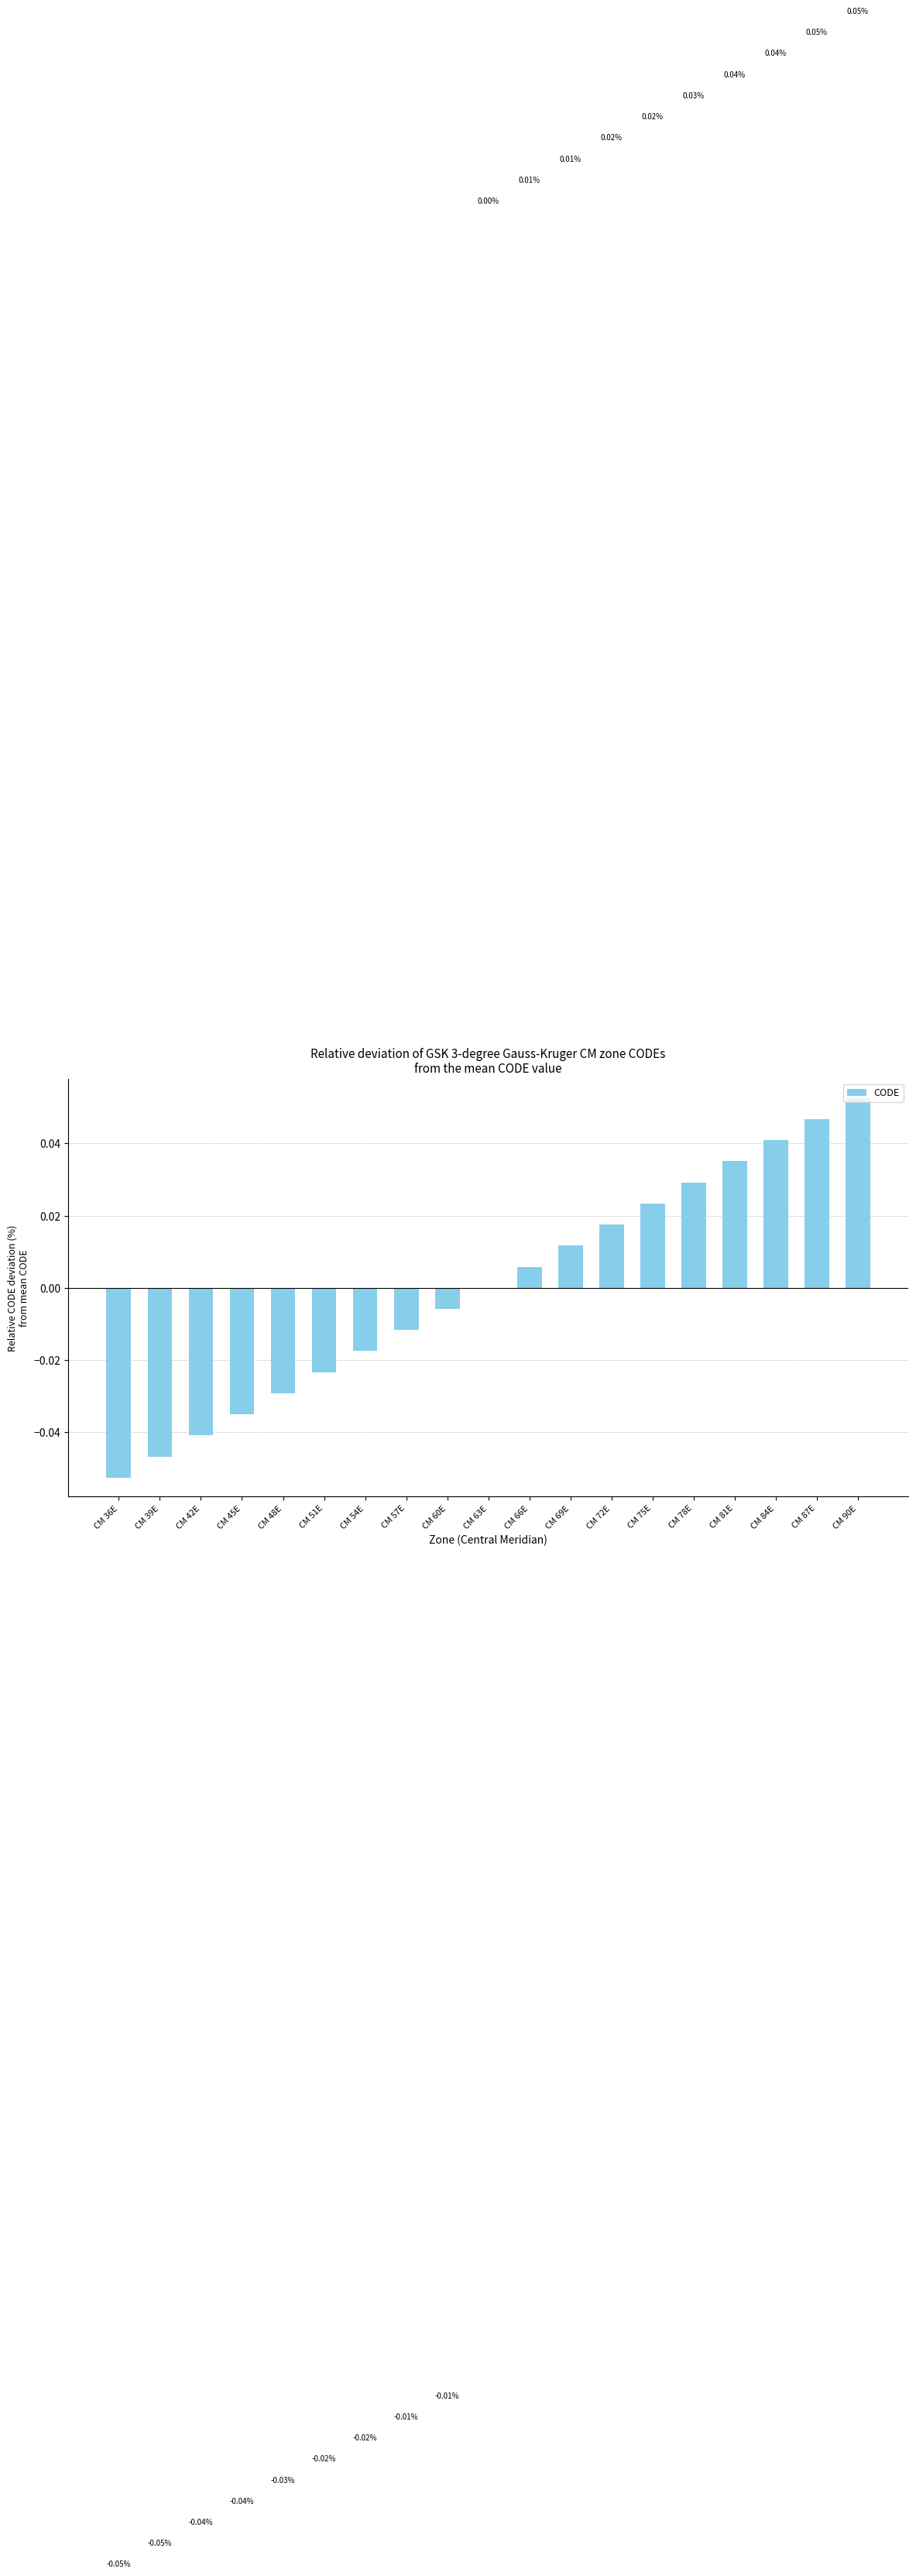

Between CM 63E and CM 66E, which is larger?

CM 66E